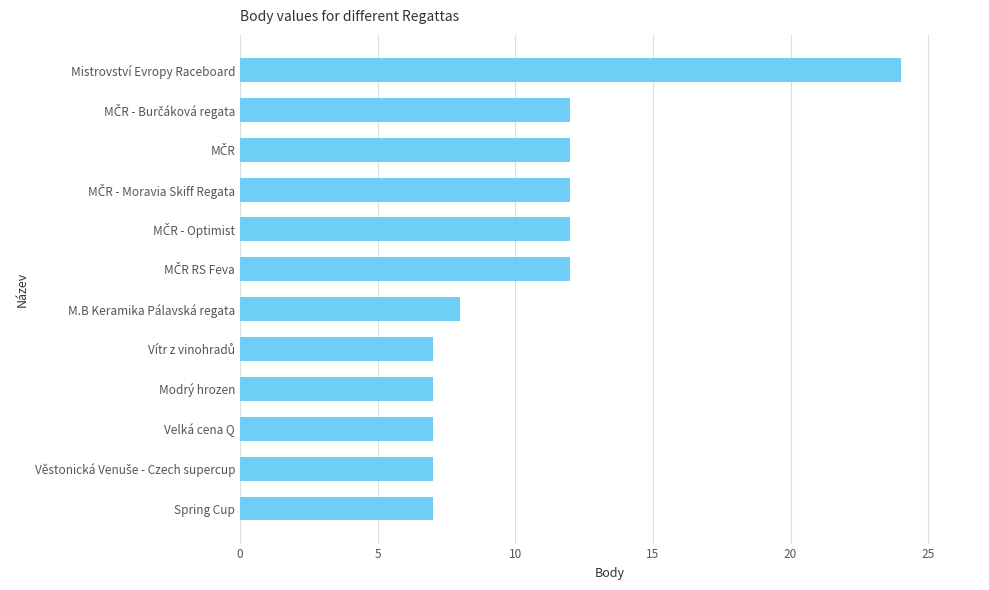

The value at Spring Cup is 7. True or false?

True